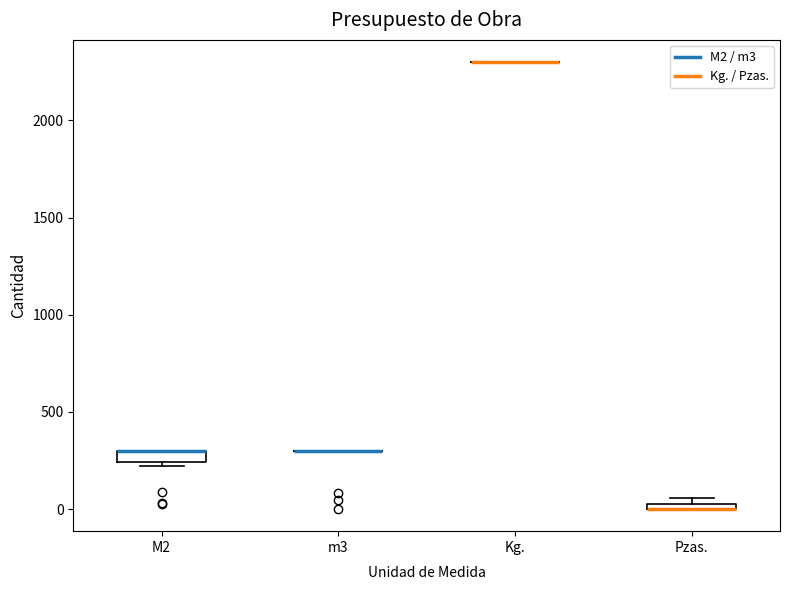

Where is the lower edge of the box for M2 on the y-axis? The values are not printed on the chart, so give them approximately, as read against the axis.

250